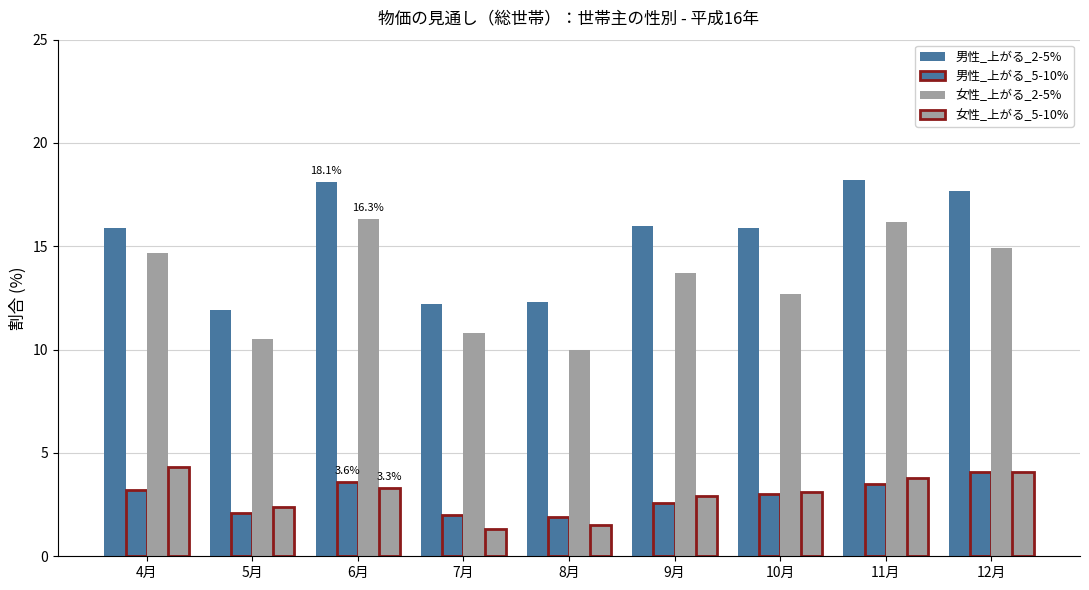

Is it true that 男性_上がる_5-10% equals 5.6 at 6月?

False